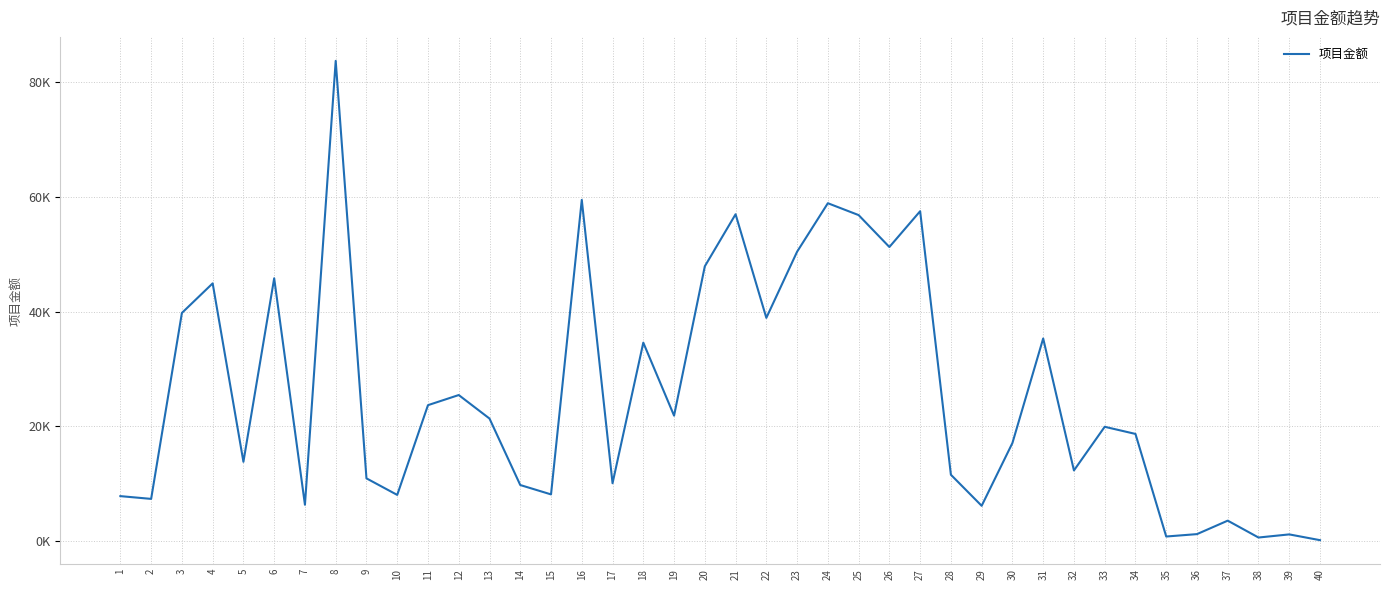

What is the difference between the second highest and second lowest values?

58869.4